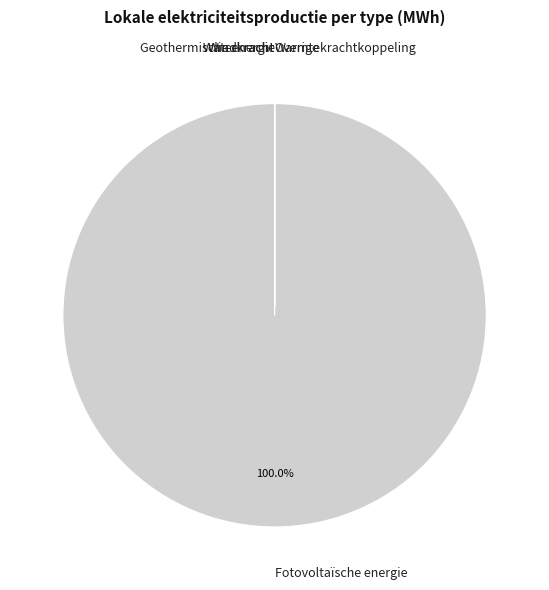

Which slice represents more than half of the pie?

Fotovoltaïsche energie